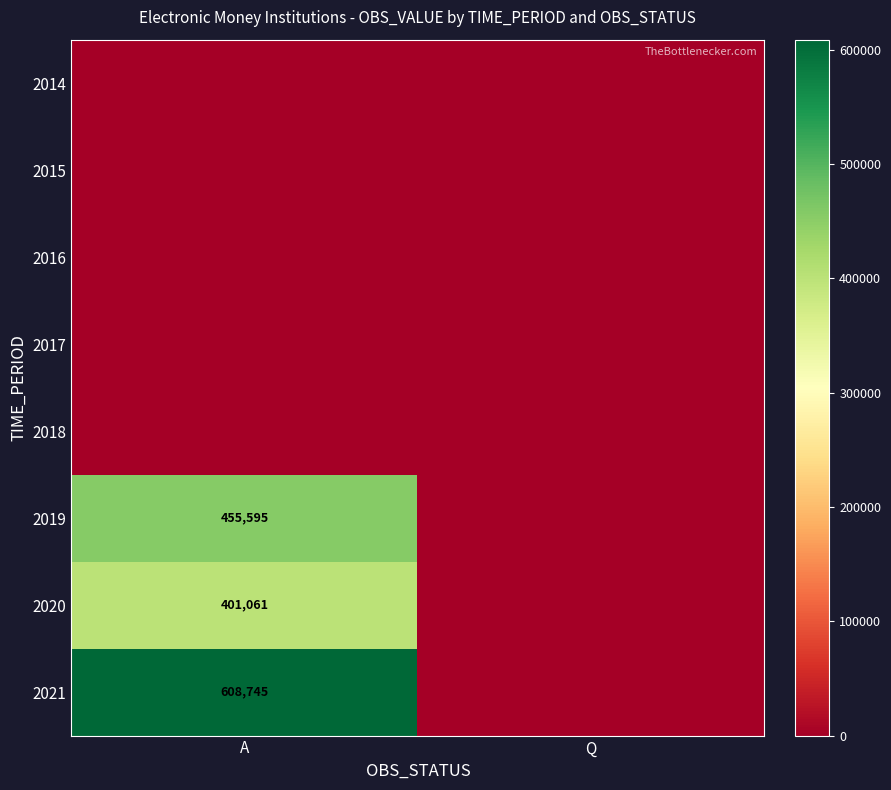

The 2020 series shows 401061 at A. True or false?

True